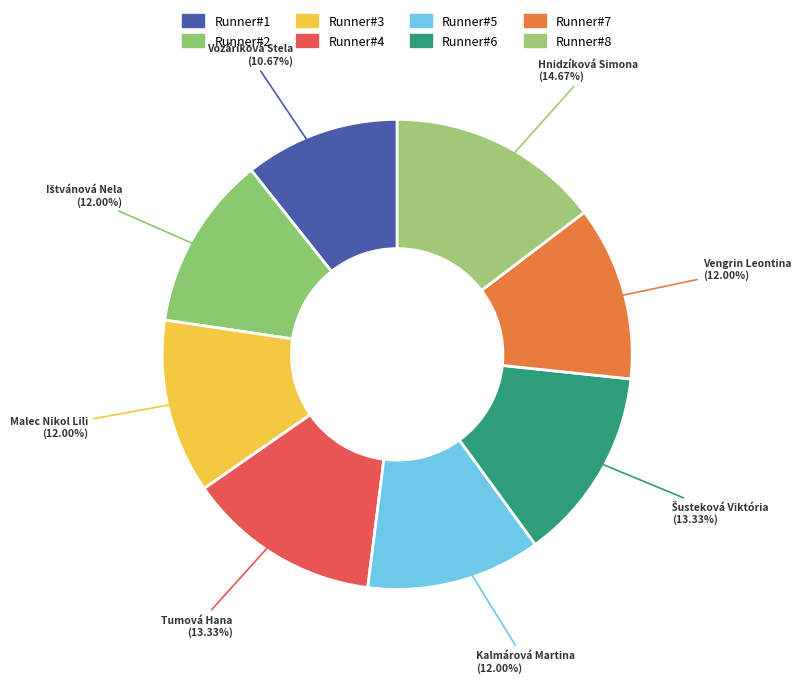

Is there any slice that represents more than half of the pie?

No